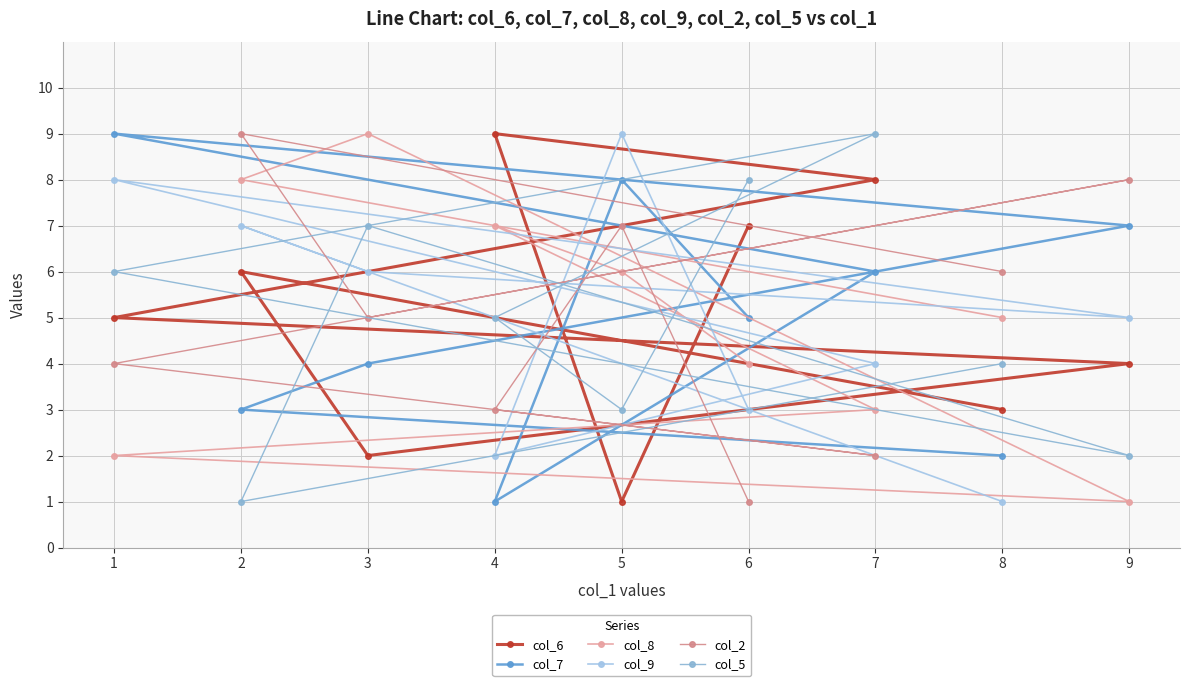

Count the col_8 values in the range 3 to 7.

5